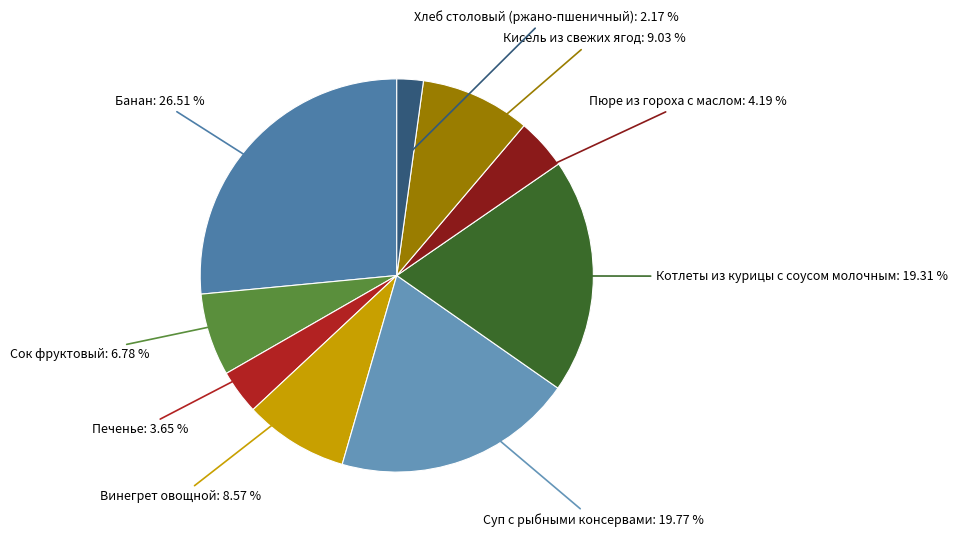

Rank the categories by value from highest to lowest.

Банан, Суп с рыбными консервами, Котлеты из курицы с соусом молочным, Кисель из свежих ягод, Винегрет овощной, Сок фруктовый, Пюре из гороха с маслом, Печенье, Хлеб столовый (ржано-пшеничный)